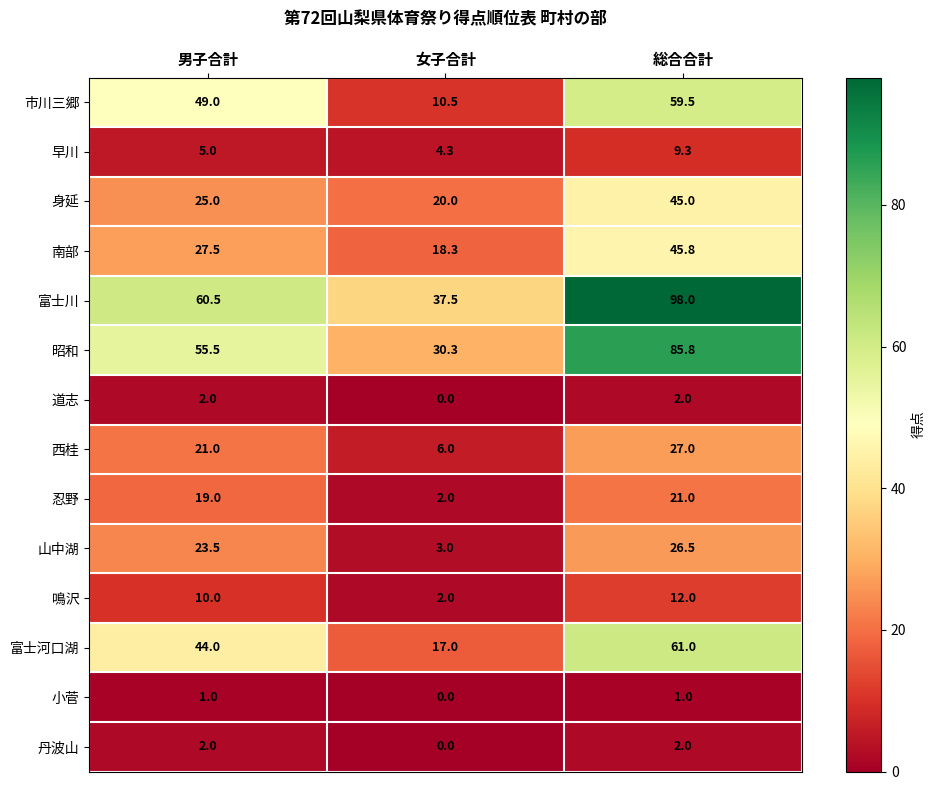

What is the difference between the highest and lowest values at 男子合計?

59.5